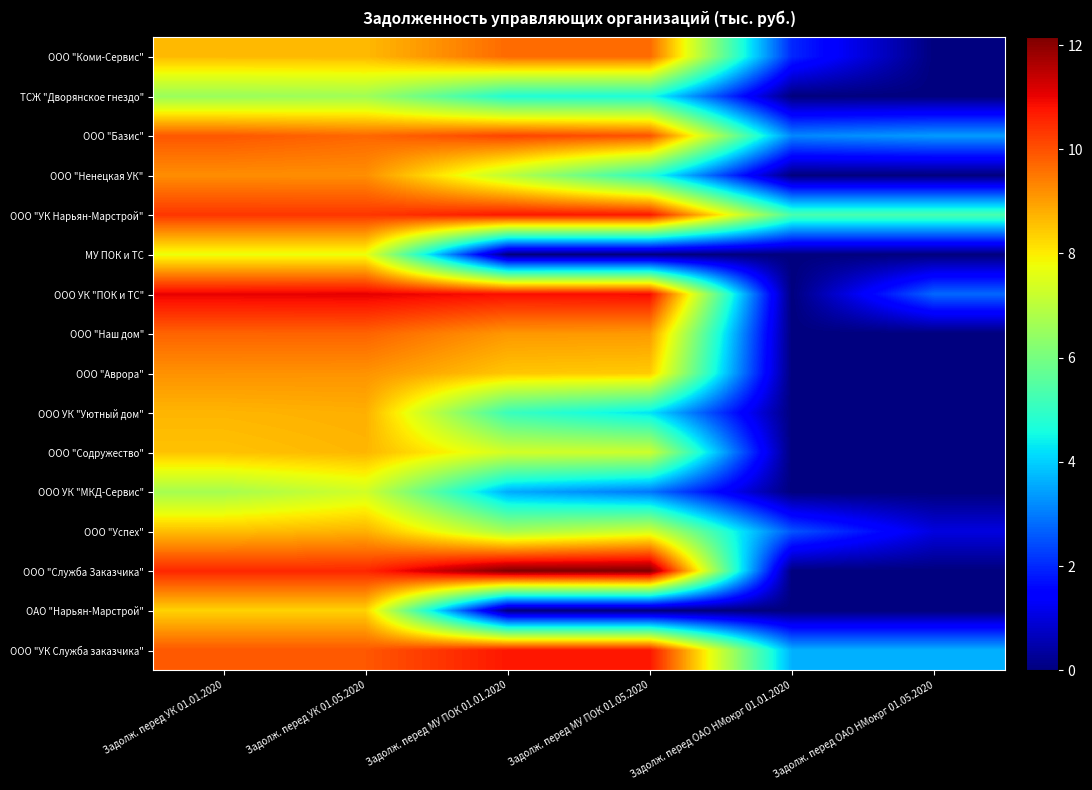

At which category does the chart reach its minimum across all series?

Задолж. перед ОАО НМокрг 01.05.2020